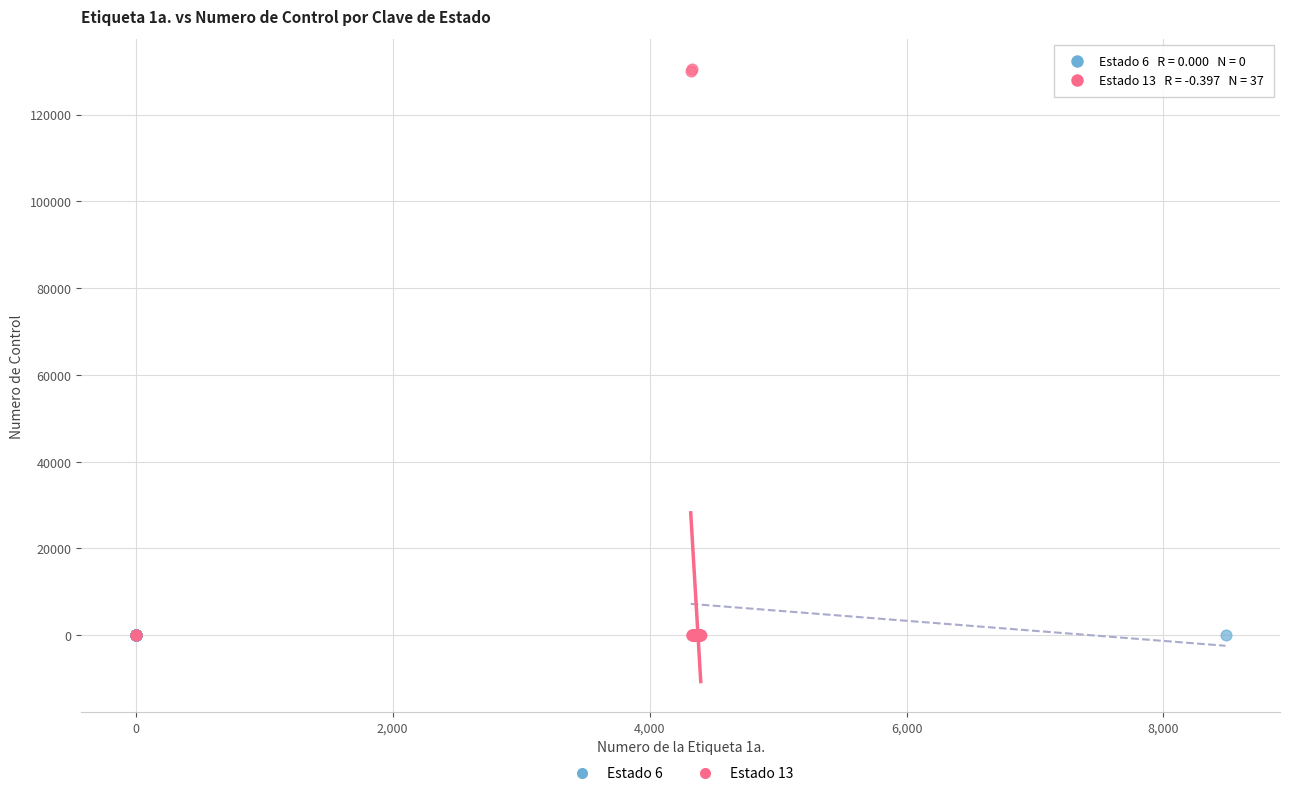

Which series contains the highest Y value?

Estado 13